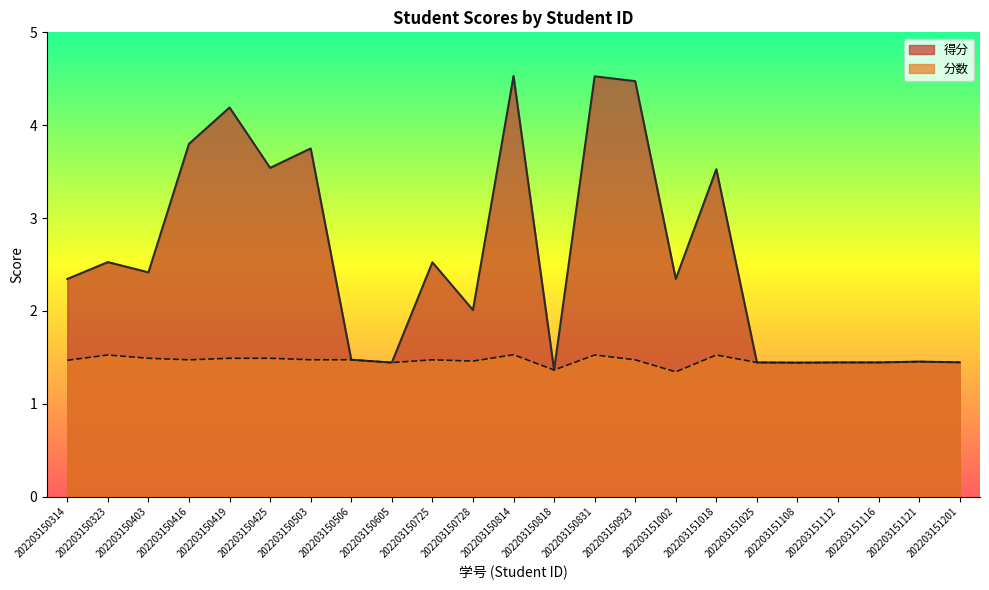

At which category is the sum across all series the highest?

202203150814